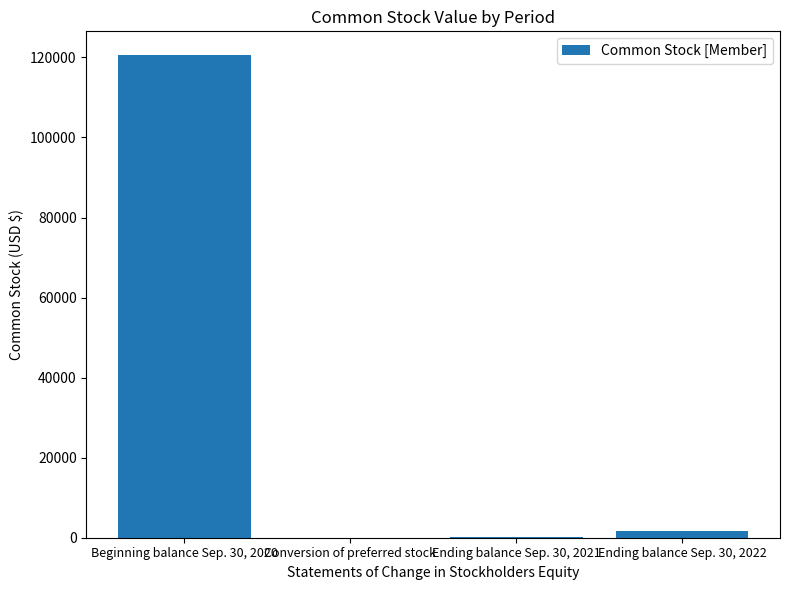

How many distinct data groups are displayed?

1